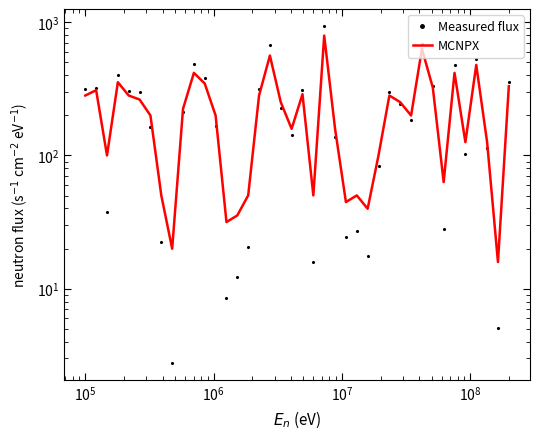

Reading right to left, transcribe all the data shown in this chart.

Measured flux: 354.9	5.1	114.2	528.3	103.2	474.5	28.3	332.6	692.6	185.8	242.0	299.5	83.0	17.5	27.2	24.4	137.2	939.4	15.8	309.9	141.5	227.8	673.4	313.5	20.5	12.1	8.5	165.0	382.0	487.9	210.7	2.7	22.4	162.7	297.8	303.8	404.0	37.4	319.9	315.1
MCNPX: 331.1	15.8	125.9	478.6	125.9	416.9	63.1	323.6	631.0	199.5	251.2	281.8	100.0	39.8	50.1	44.7	158.5	794.3	50.1	288.4	158.5	251.2	562.3	281.8	50.1	35.5	31.6	199.5	346.7	416.9	223.9	20.0	50.1	199.5	263.0	281.8	354.8	100.0	309.0	281.8